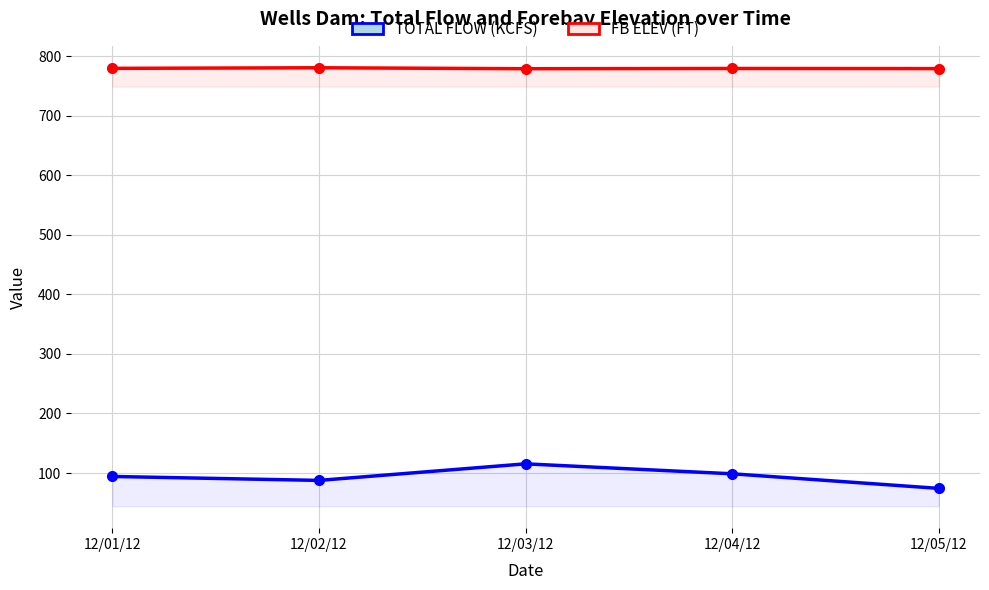

Where does the TOTAL FLOW (KCFS) series first go above 94?

12/01/12